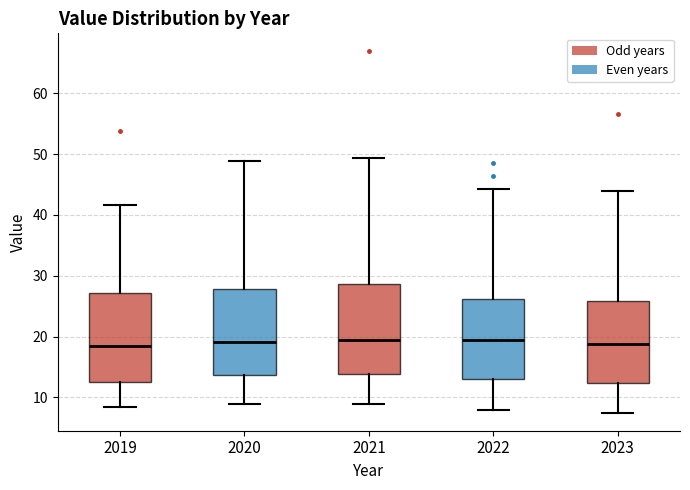

Where is the upper edge of the box at x = 2019 on the y-axis? The values are not printed on the chart, so give them approximately, as read against the axis.

27